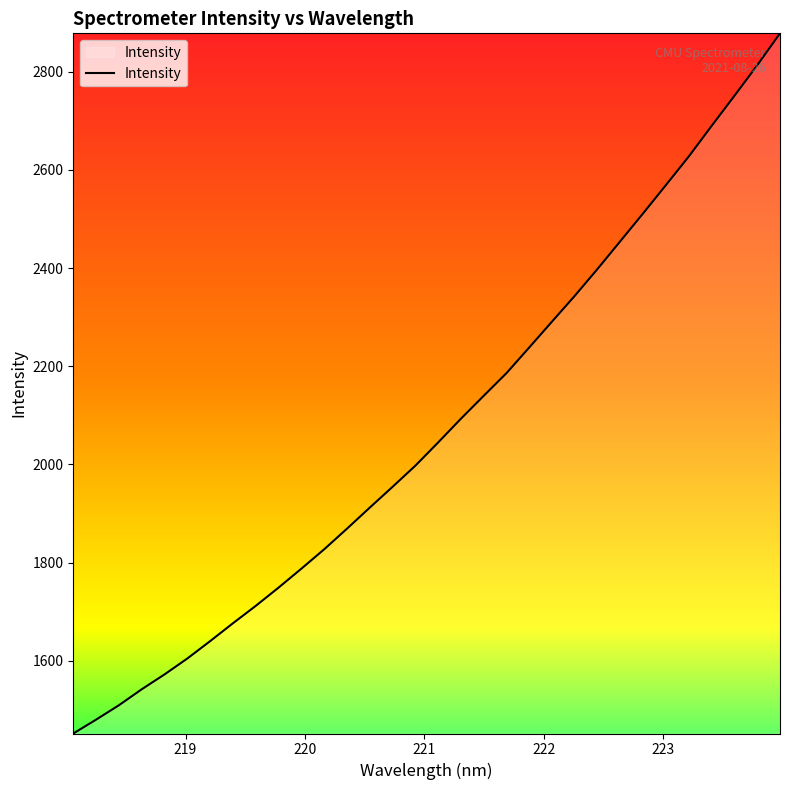

What is the greatest value displayed?

2878.3